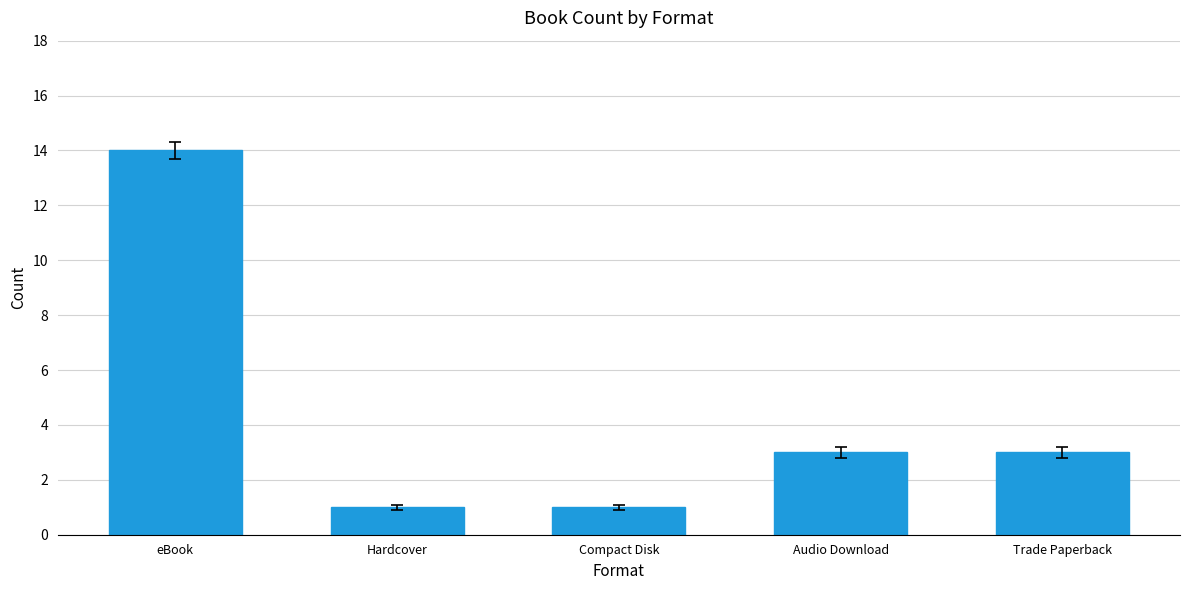

The value at Compact Disk is 1. True or false?

True